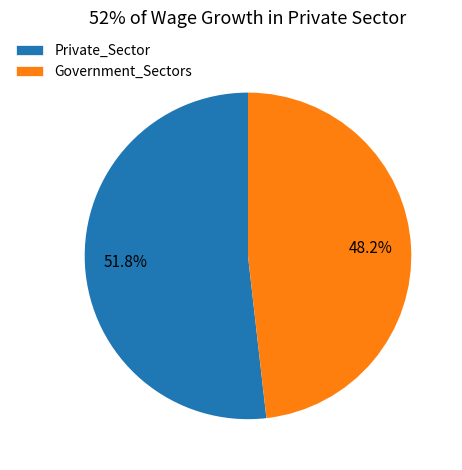

Which slice is the smallest?

Government_Sectors